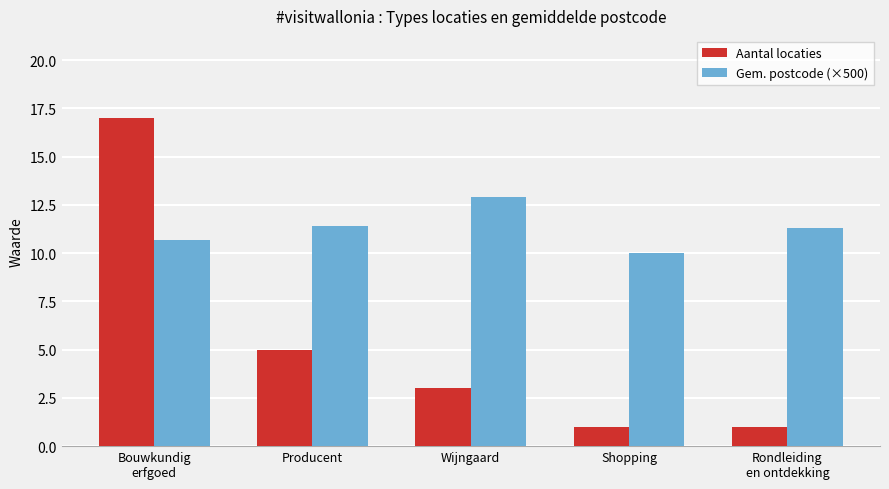

Are the bars grouped side by side (vs. stacked)?

Yes